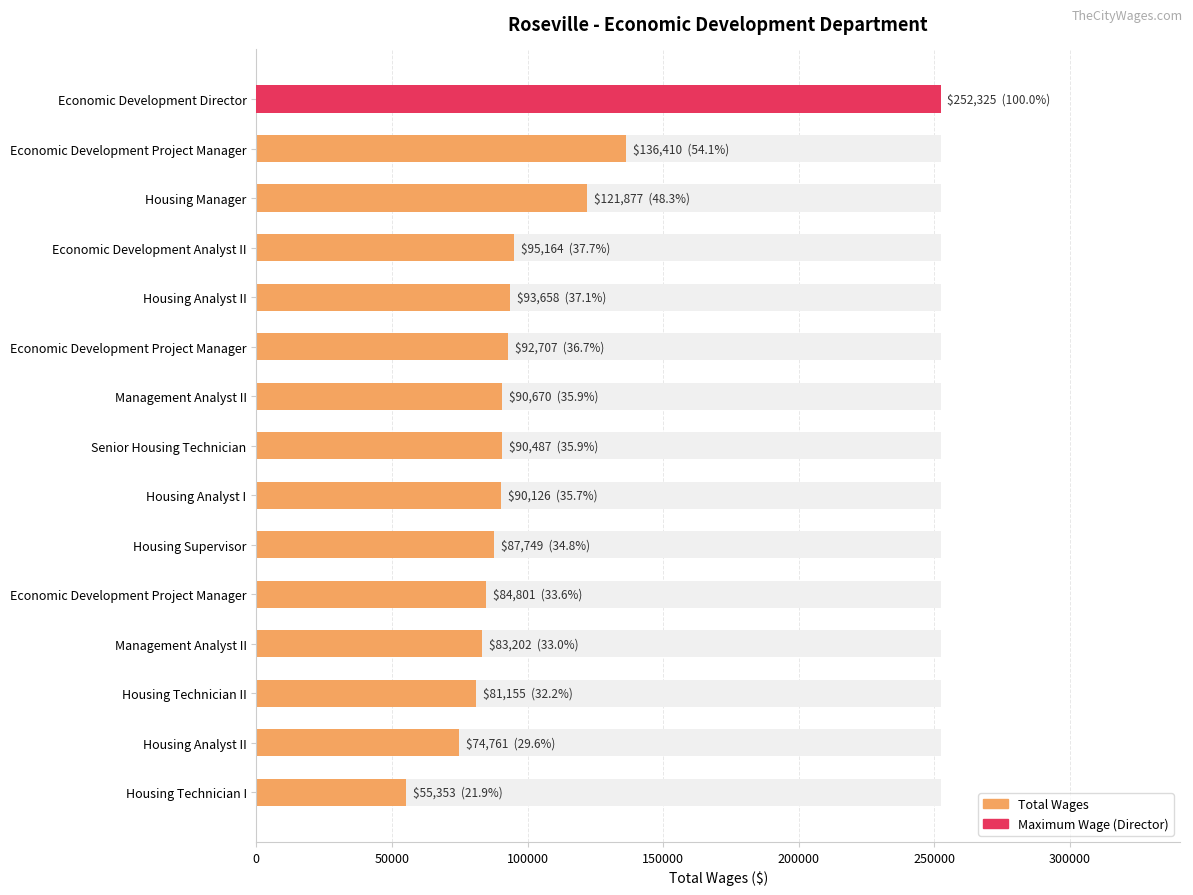

What is the sum of all values?

1530445